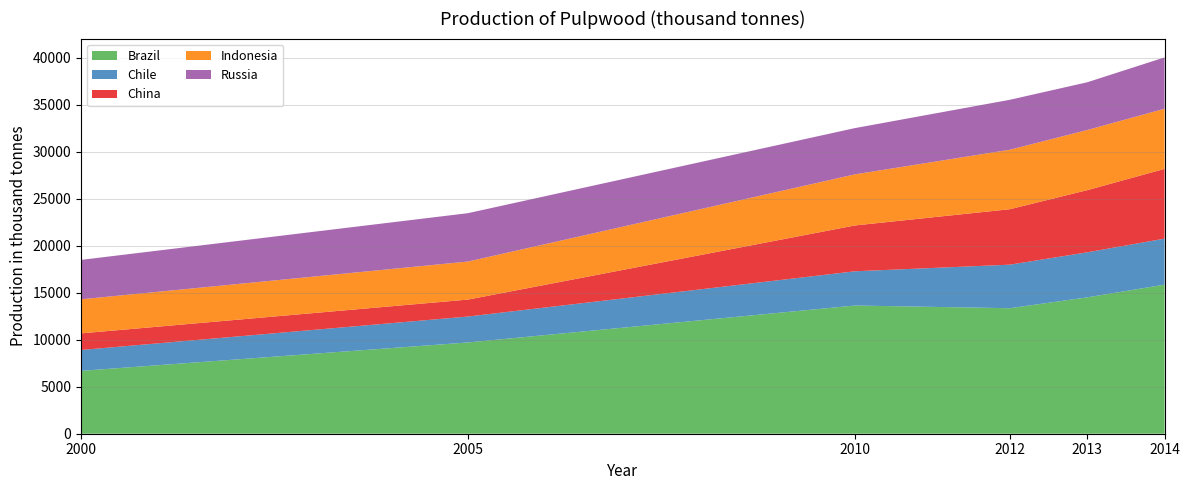

Reading left to right, what are all the values shown in this chart?

Brazil: 6689	9711	13639	13354	14507	15862
Chile: 2220	2758	3644	4632	4793	4895
China: 1766	1803	4875	5899	6610	7419
Indonesia: 3626	4049	5438	6328	6400	6400
Russia: 4195	5145	4922	5314	5080	5463